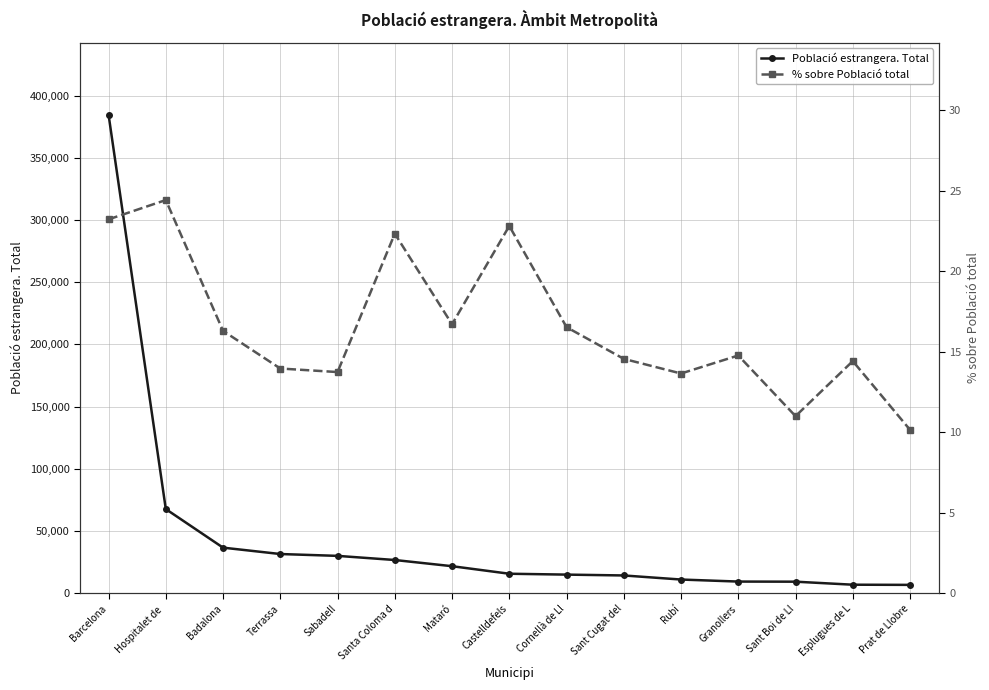

What is the minimum value for % sobre Població total?

10.2